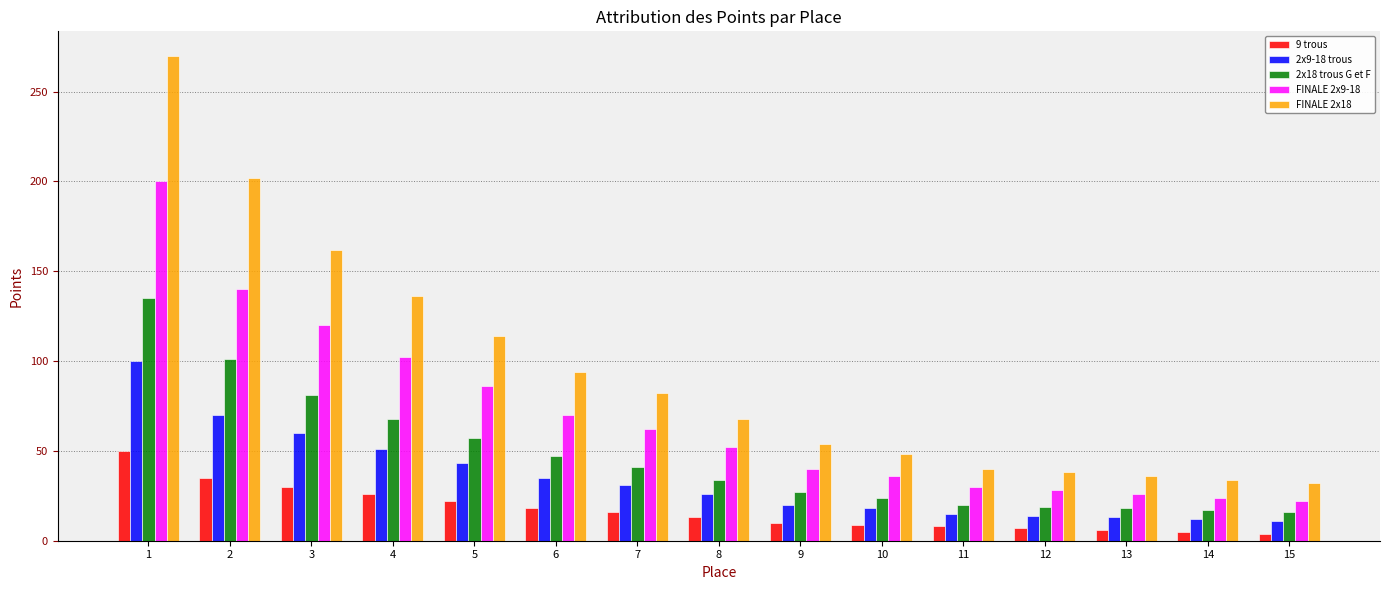

True or false: FINALE 2x18 has a value of 82 at 7.

True